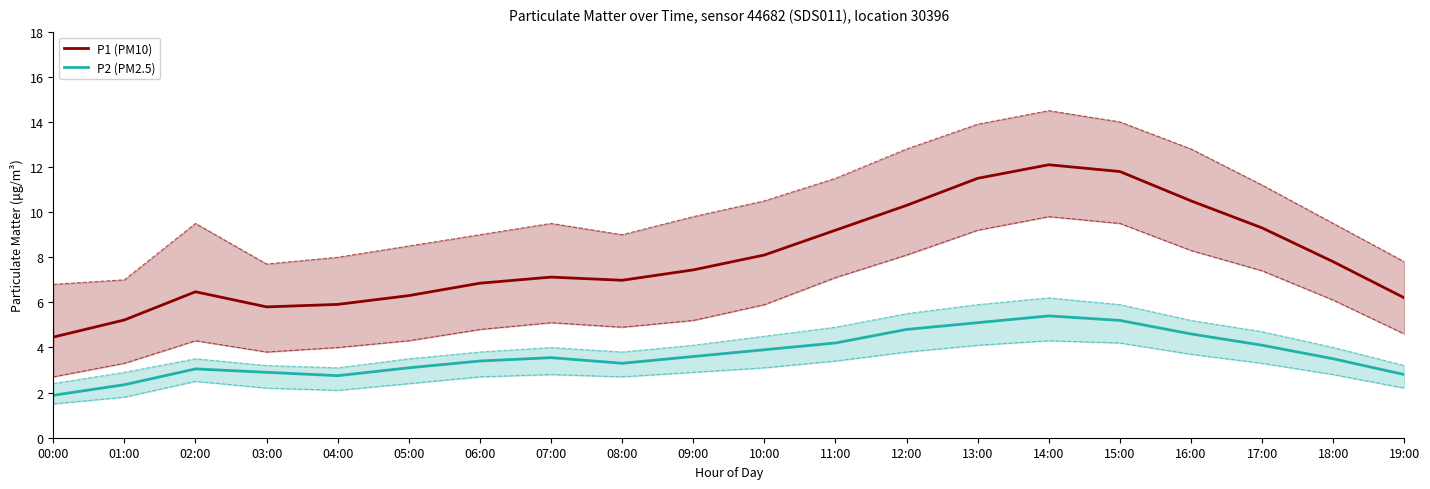

What is the sum of the P1 (PM10) values at 00:00 and 17:00?

13.8